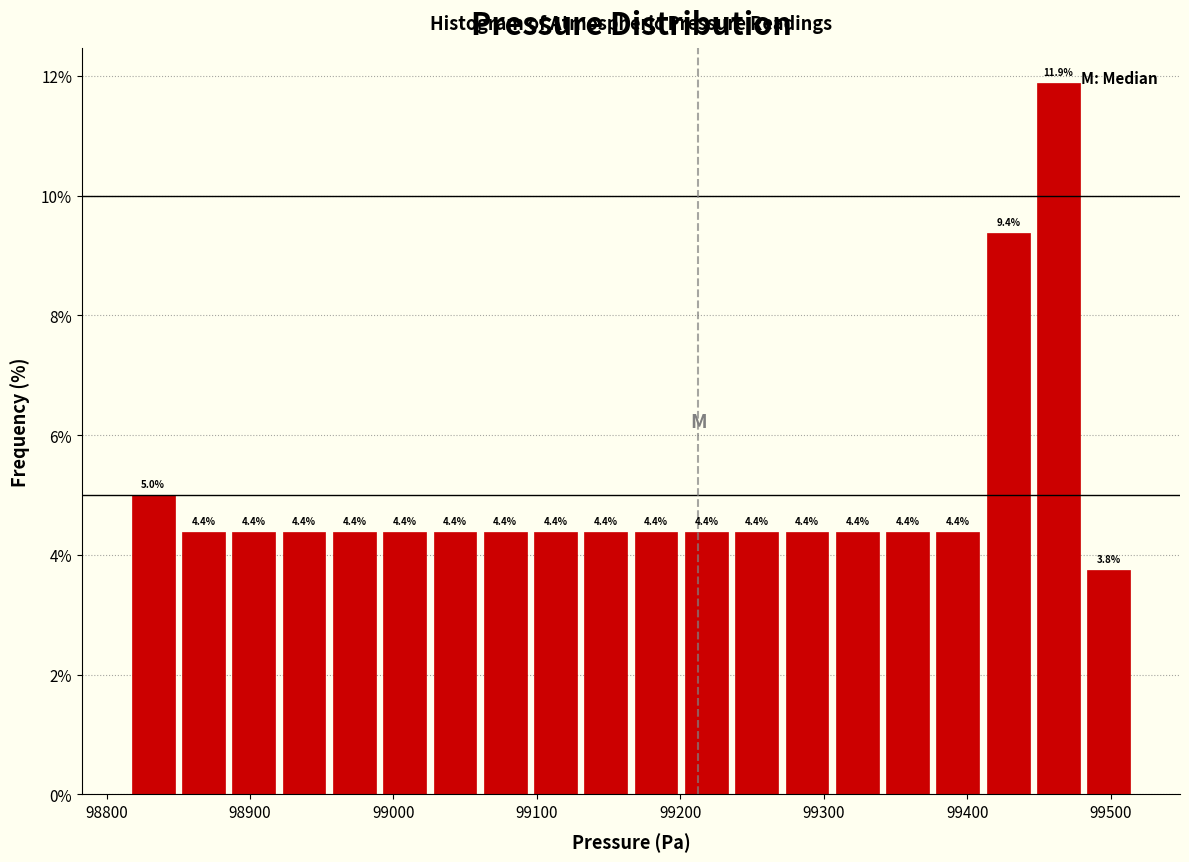

Around what value on the x-axis is the tallest bar? Give the approximate position of its centre, as read against the axis.

99460